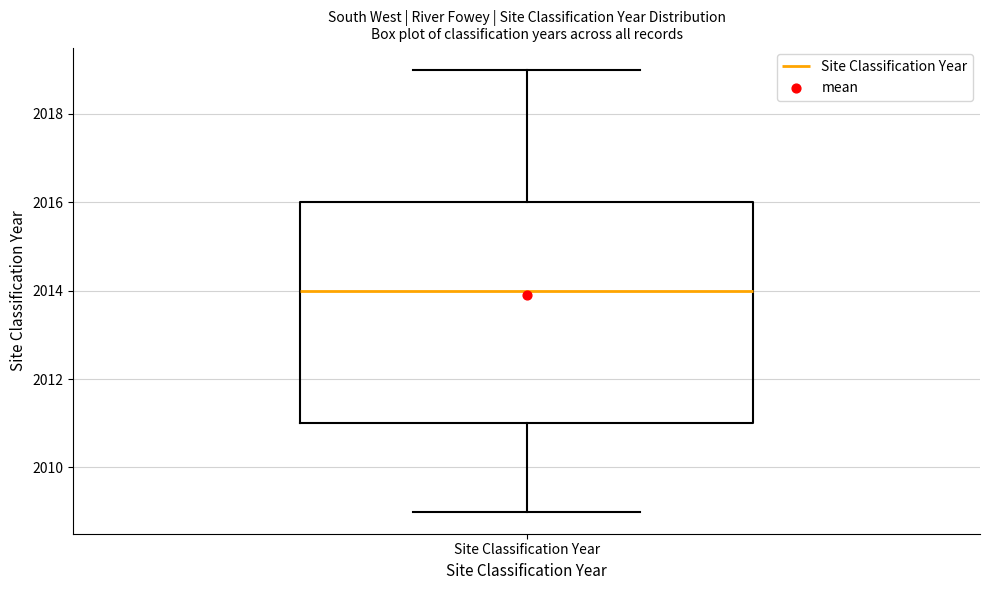

Transcribe this box plot: give where the median line is, the range the box spans, and where the two whiskers end, as read against the y-axis. The values are not printed on the chart, so give them approximately, as read against the axis.

median 2014, box 2011 to 2016, whiskers 2009 to 2019